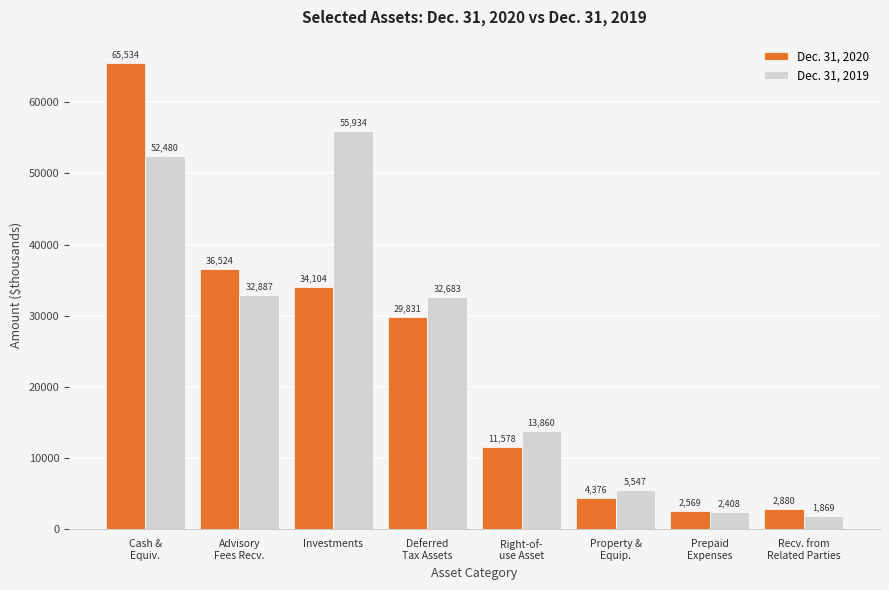

Reading left to right, what are all the values shown in this chart?

Dec. 31, 2020: Cash &
Equiv.=65534	Advisory
Fees Recv.=36524	Investments=34104	Deferred
Tax Assets=29831	Right-of-
use Asset=11578	Property &
Equip.=4376	Prepaid
Expenses=2569	Recv. from
Related Parties=2880
Dec. 31, 2019: Cash &
Equiv.=52480	Advisory
Fees Recv.=32887	Investments=55934	Deferred
Tax Assets=32683	Right-of-
use Asset=13860	Property &
Equip.=5547	Prepaid
Expenses=2408	Recv. from
Related Parties=1869